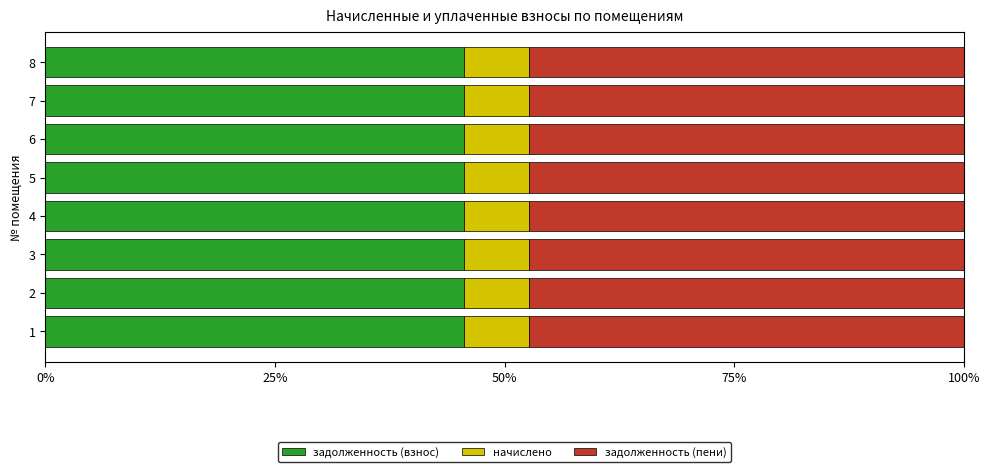

What is the sum of all задолженность (взнос) values?

364.6